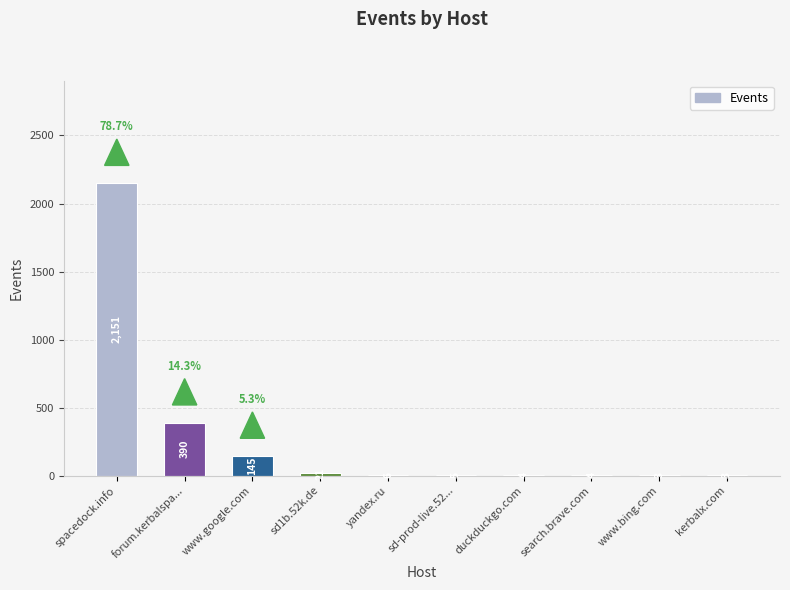

What is the maximum value shown in the chart?

2151